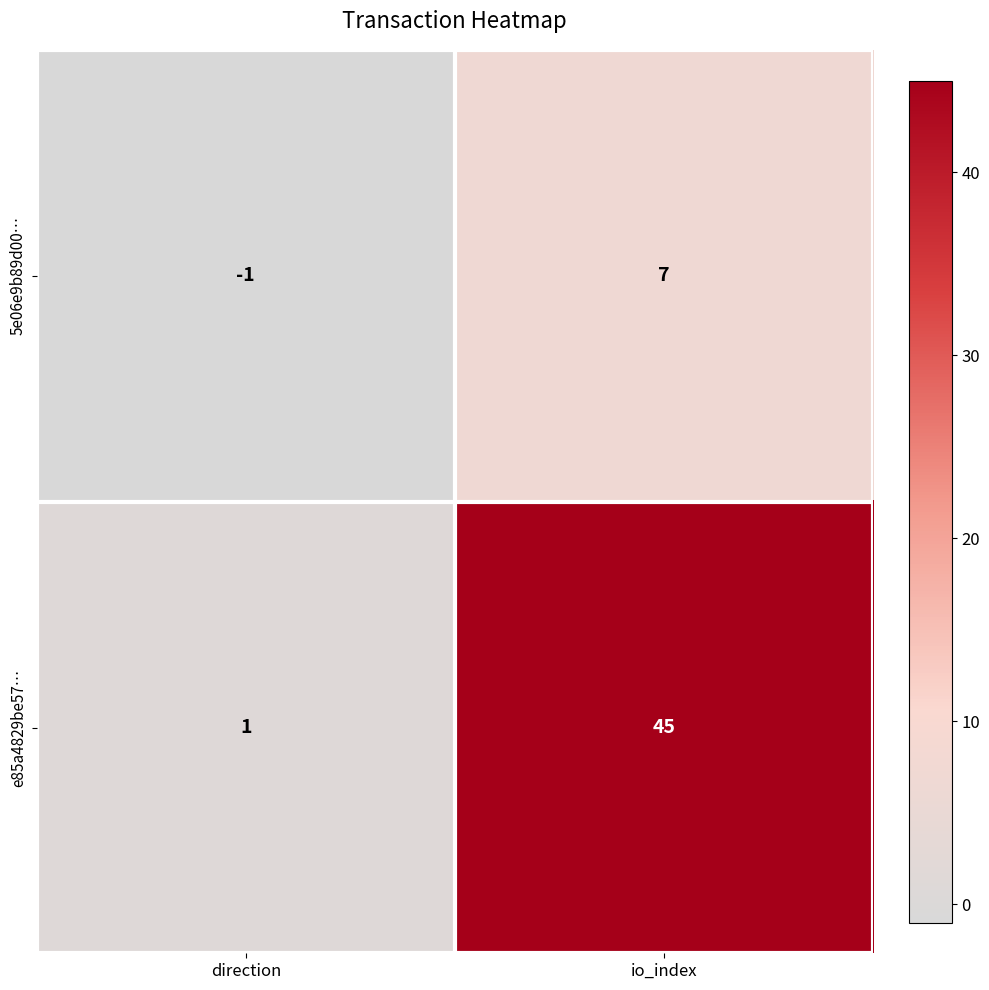

At direction, list the series in order from largest to smallest.

e85a4829be57…, 5e06e9b89d00…